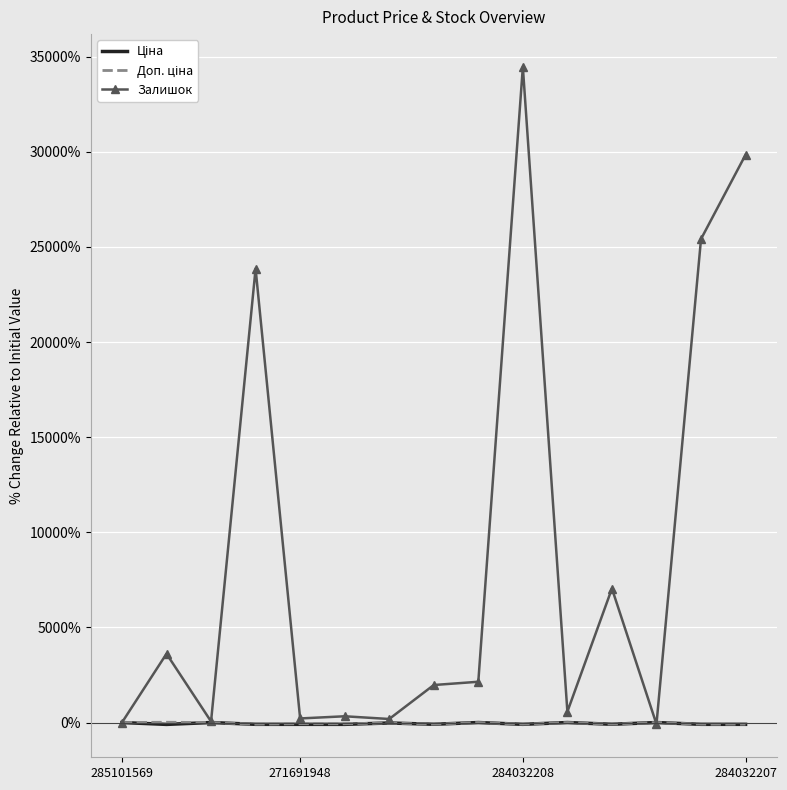

Which series has the widest spread of values?

Залишок